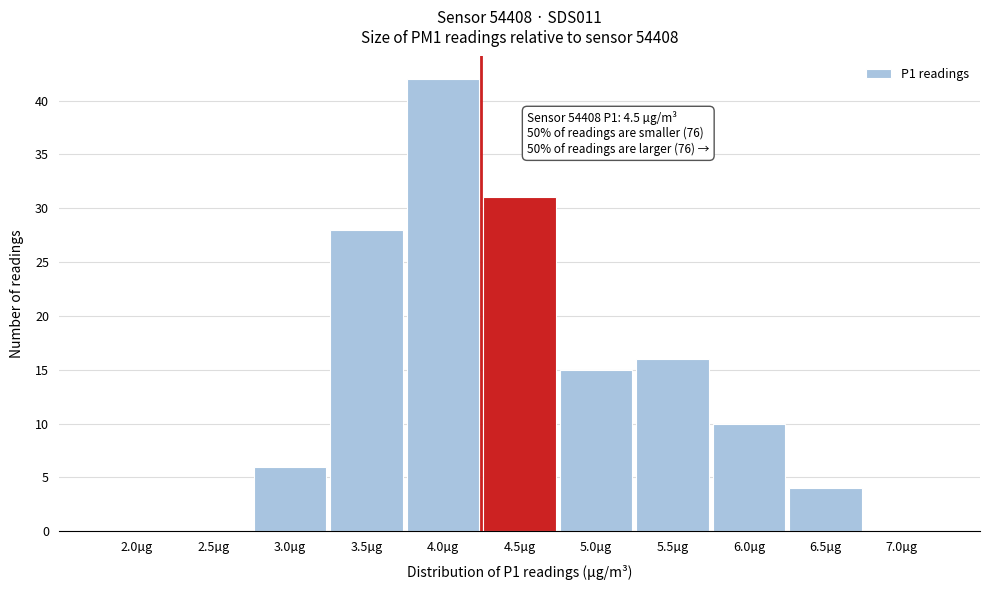

Reading left to right, extract all data points from this chart.

2.0µg=0	2.5µg=0	3.0µg=6	3.5µg=28	4.0µg=42	4.5µg=31	5.0µg=15	5.5µg=16	6.0µg=10	6.5µg=4	7.0µg=0